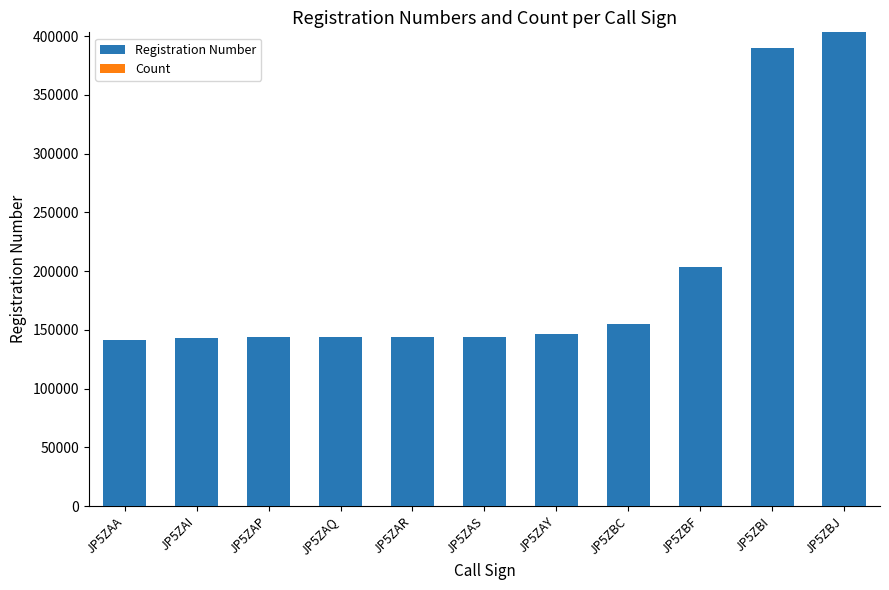

At which label is Registration Number closest to 272209?

JP5ZBF